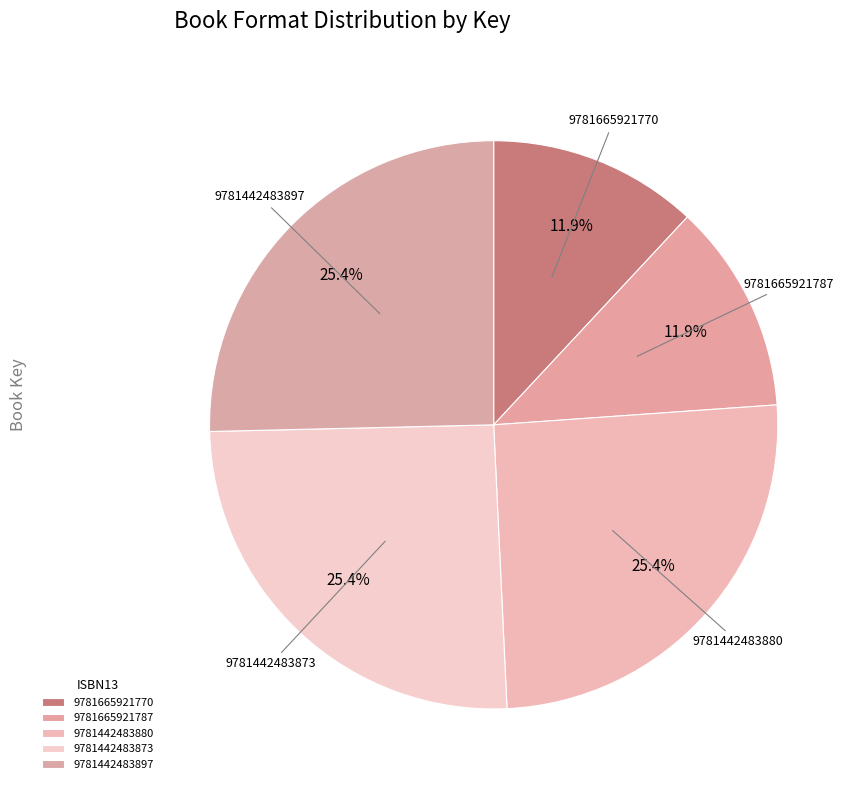

Which has a higher value, 9781442483897 or 9781665921770?

9781442483897